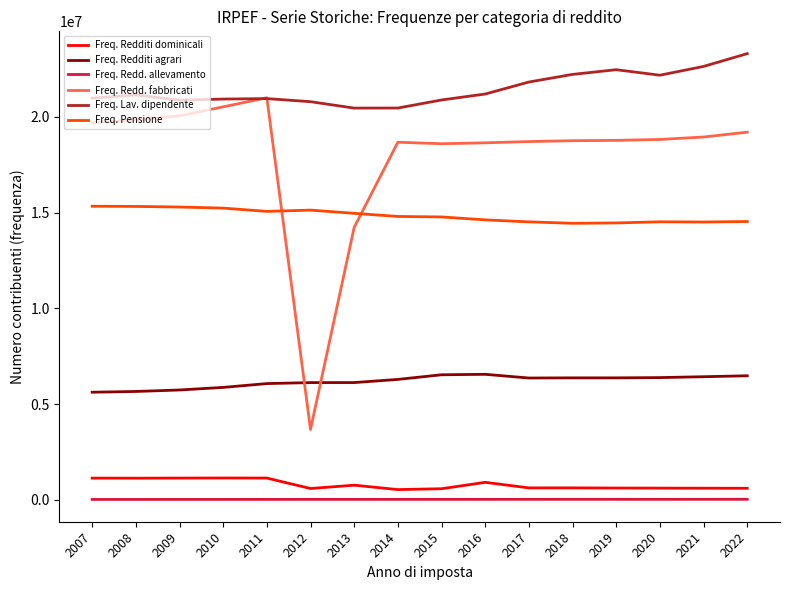

In Freq. Redditi agrari, how many points are higher than both neighbors (excluding endpoints)?

2